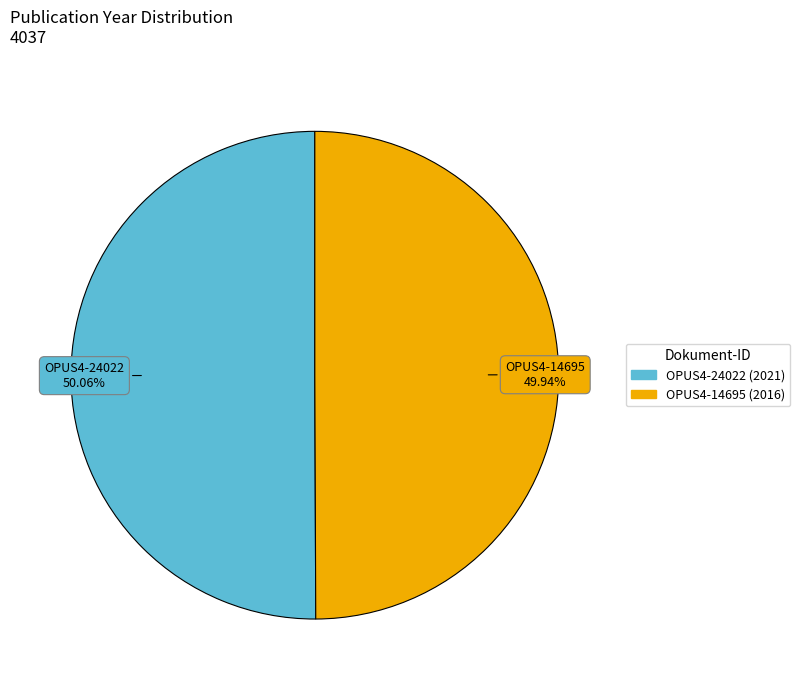

To the nearest percent, what percentage of the pie is OPUS4-14695?

50%